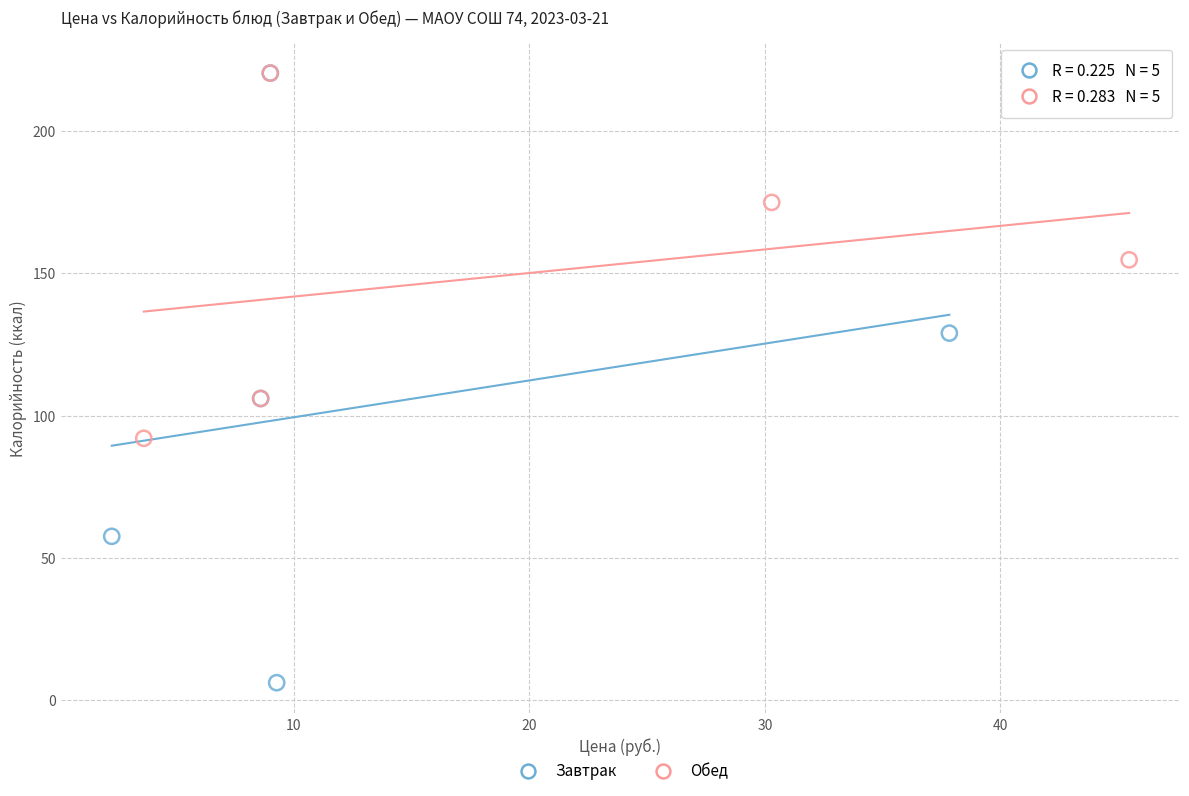

Which series has the largest Y range (max minus min)?

Завтрак